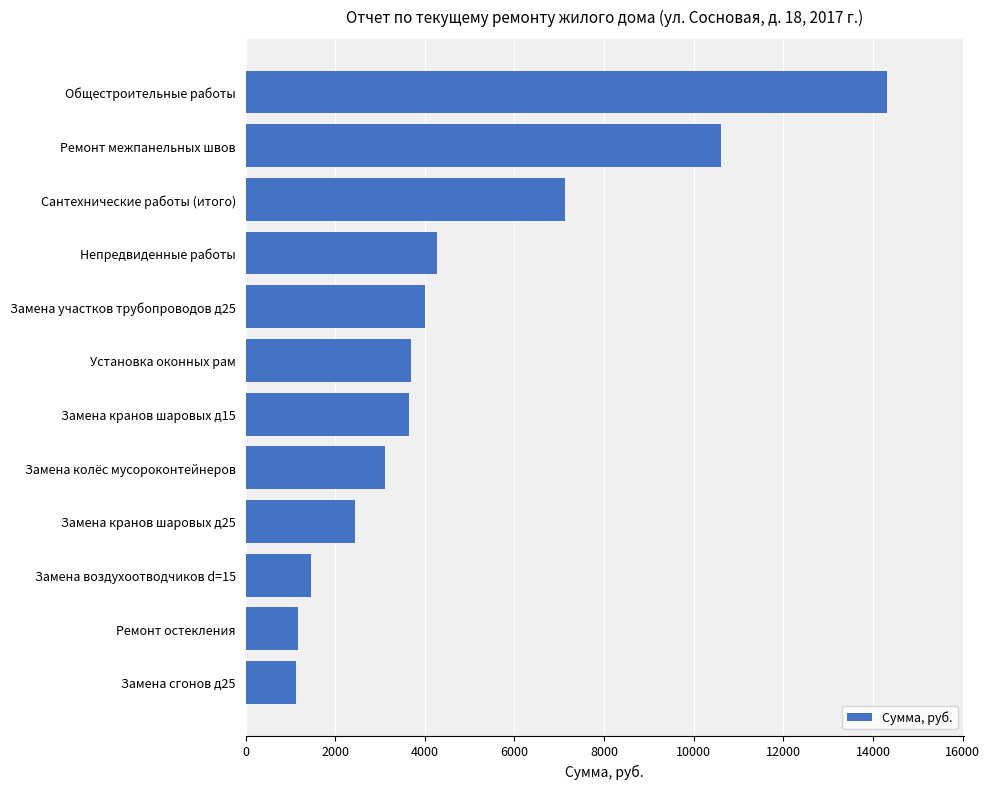

What is the average value?

4746.8